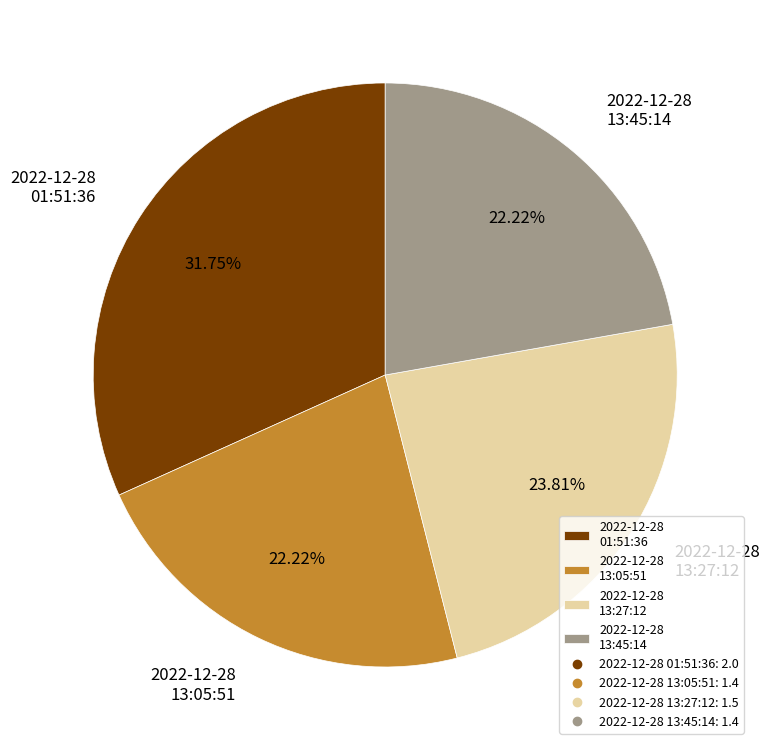

Combined, do 2022-12-28 13:45:14 and 2022-12-28 13:05:51 account for over 50%?

No